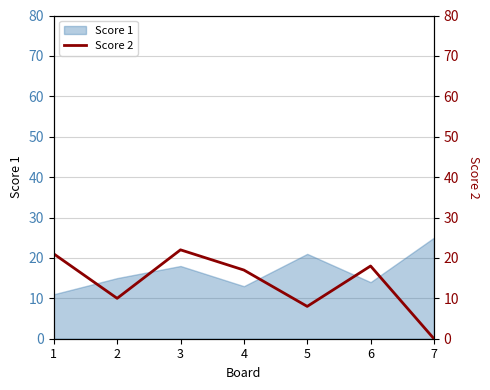

Is it true that Score 1 equals 3 at 2?

False